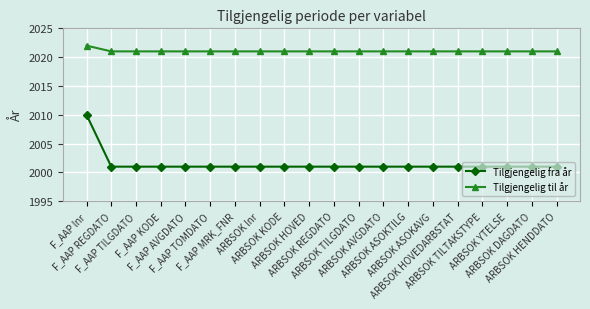

Which category has the highest value in the Tilgjengelig fra år series?

F_AAP lnr